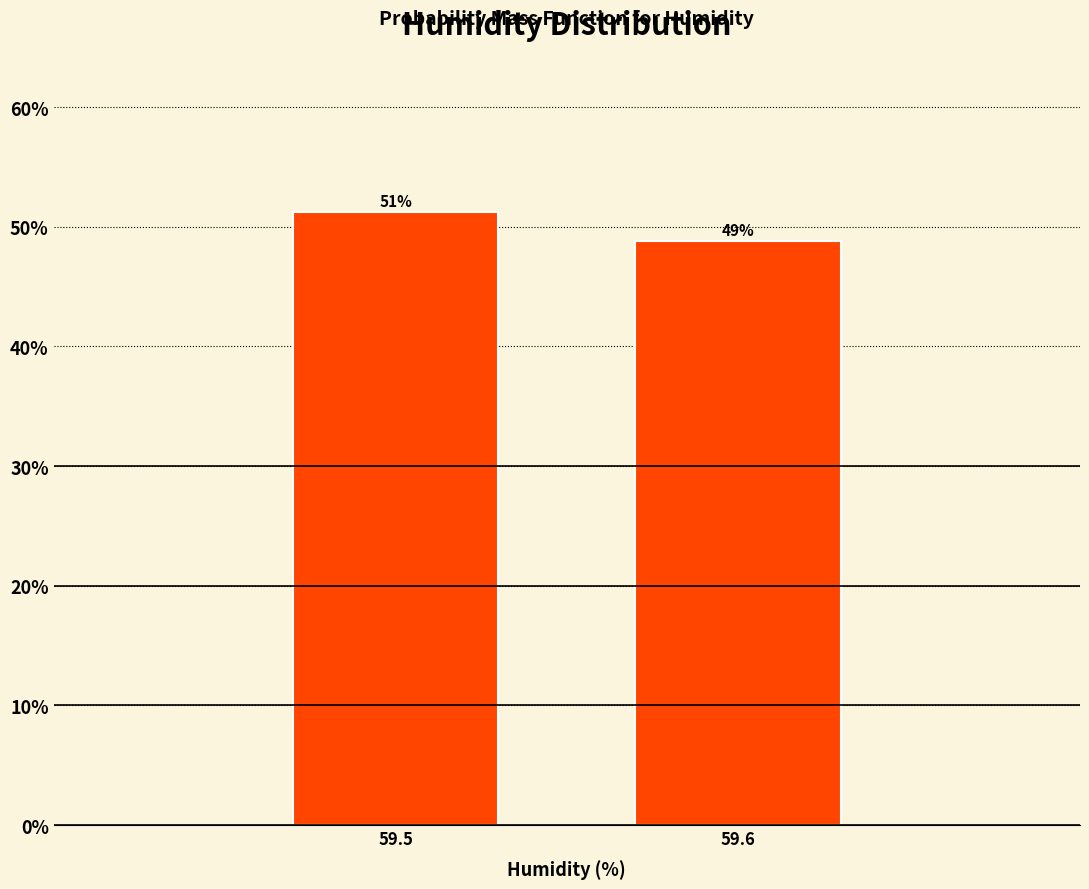

What is the smallest value displayed?

48.8